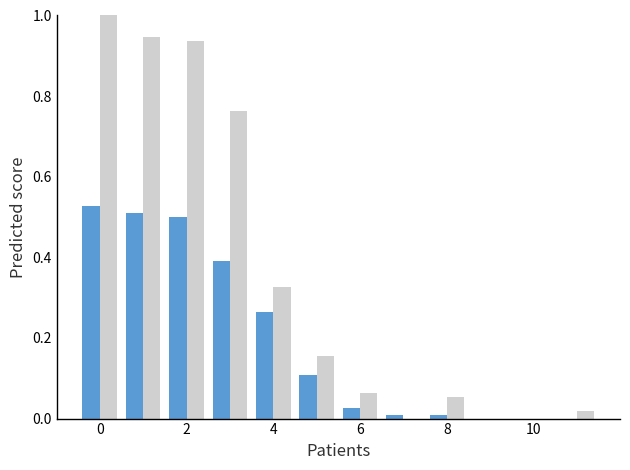

What is the greatest value displayed?

1.0